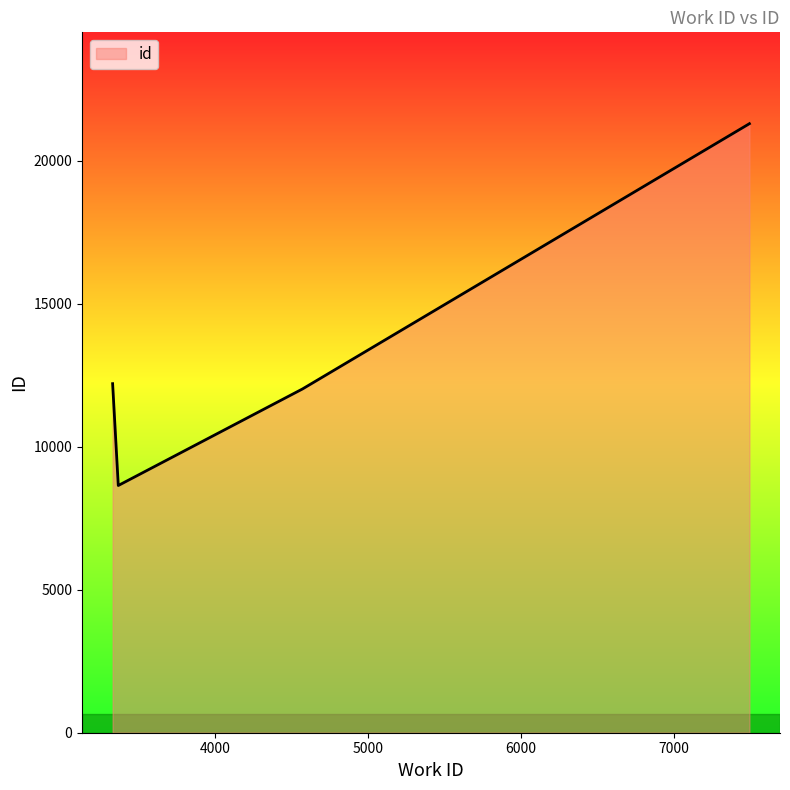

How many interior local valleys (lower than both neighbors) does the data have?

1